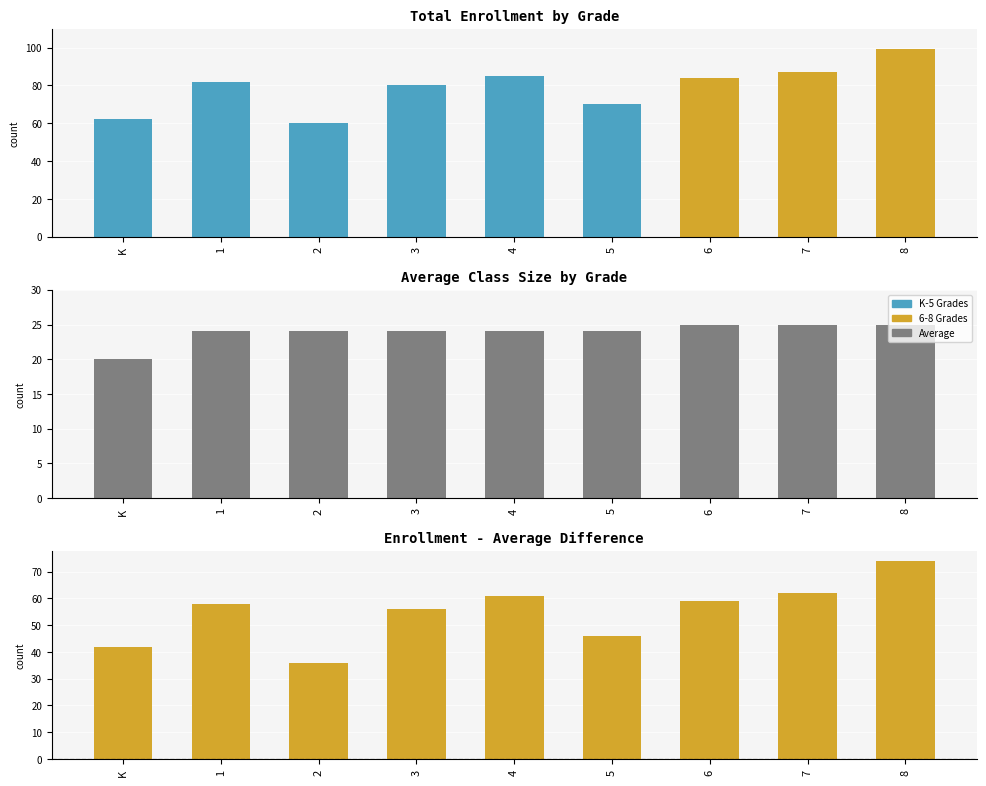

True or false: Average Class Size has a value of 24 at 4.

True